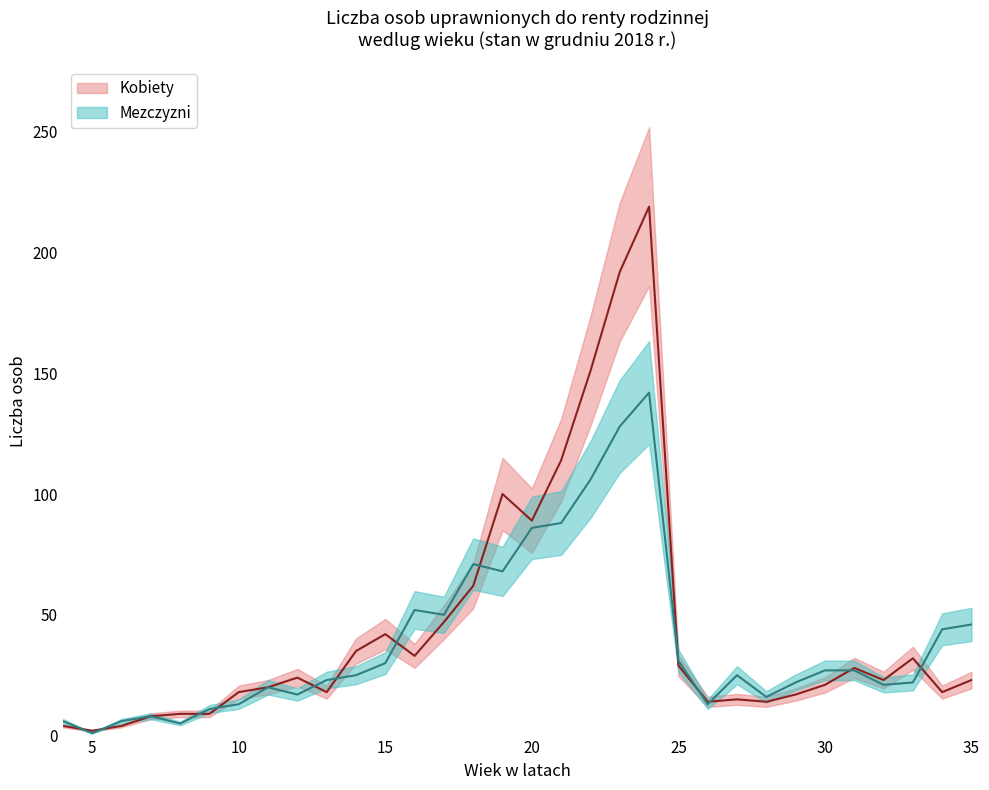

Where is the first local minimum for Kobiety?

5